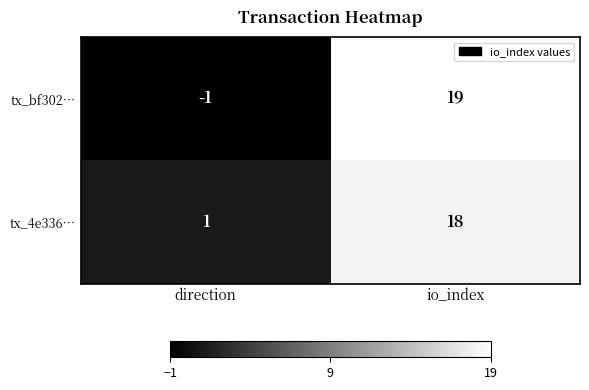

Rank the series at io_index from lowest to highest value.

tx_4e336…, tx_bf302…